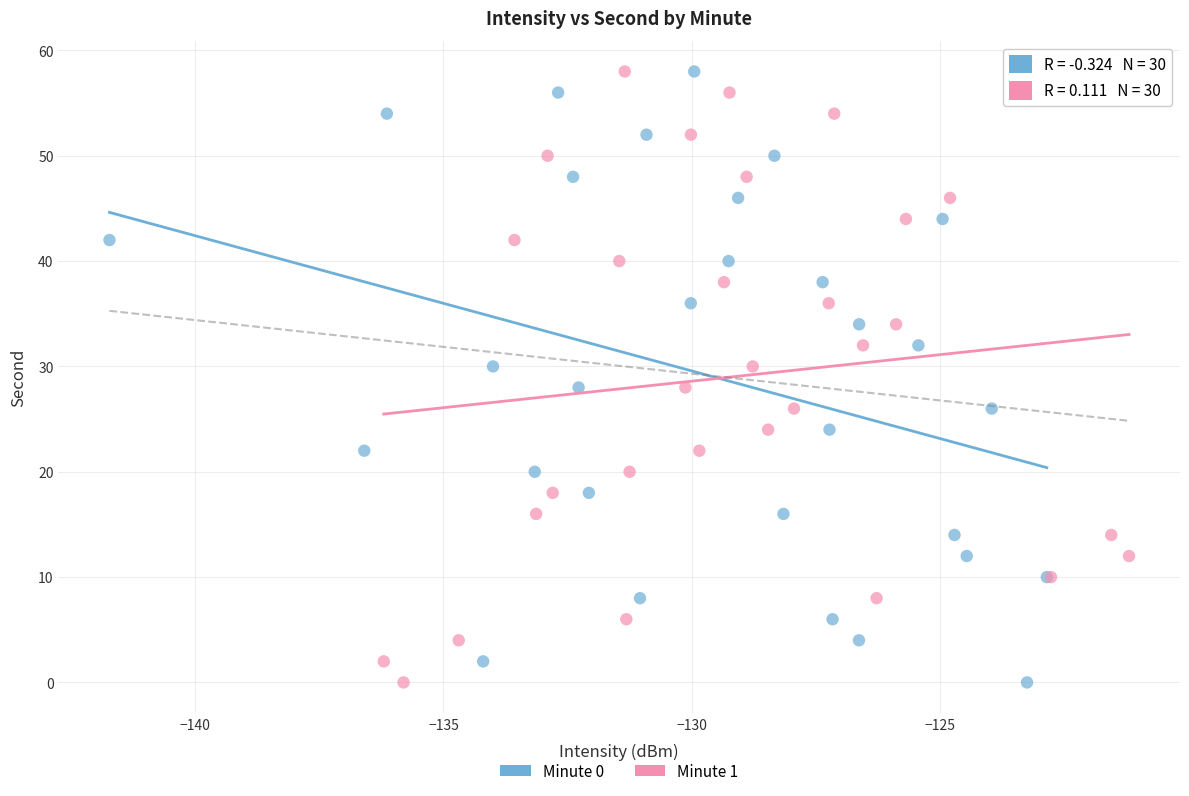

What are all the series names shown in the legend?

Minute 0, Minute 1